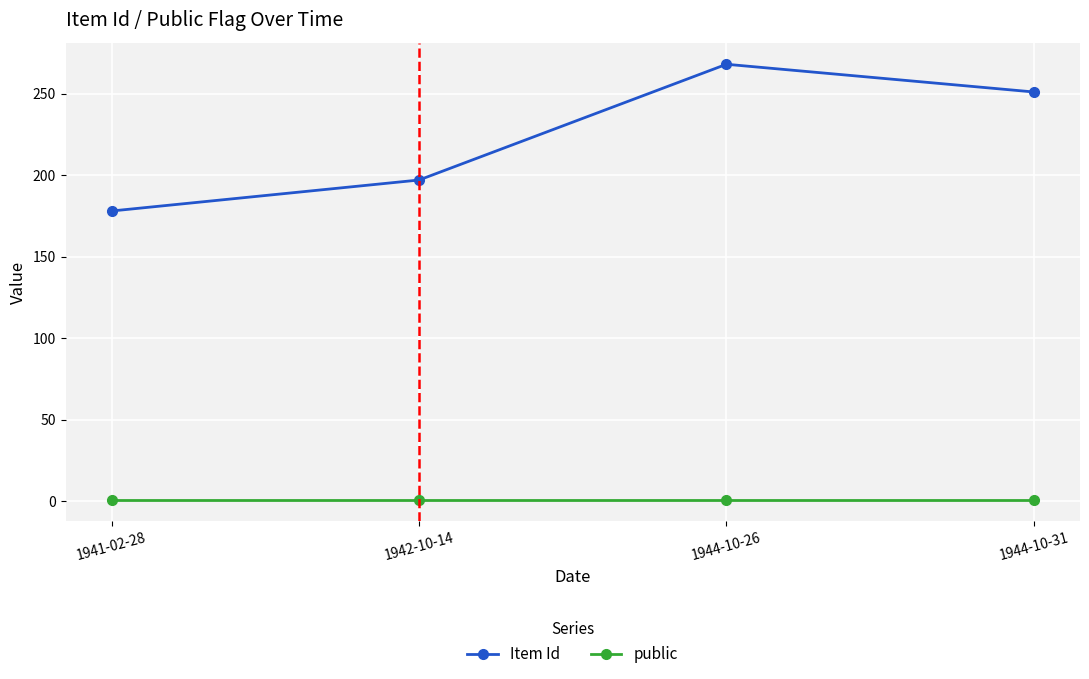

What is the value of the Item Id point at the 4th from the left?

251